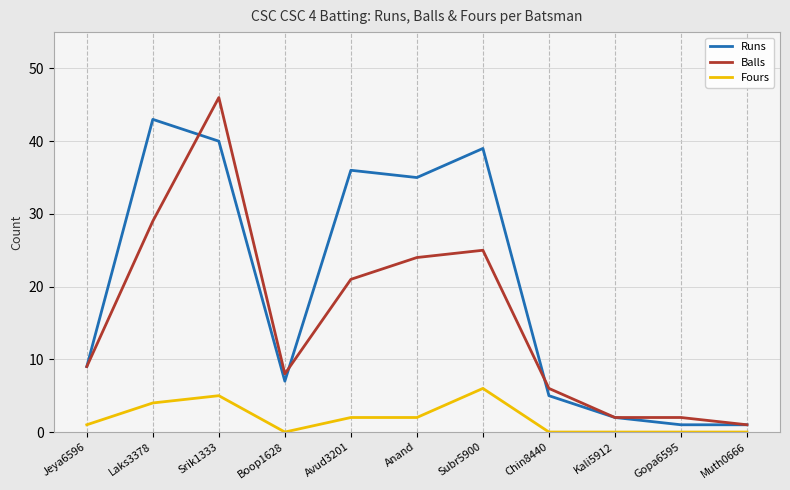

Count the number of data series in this chart.

3